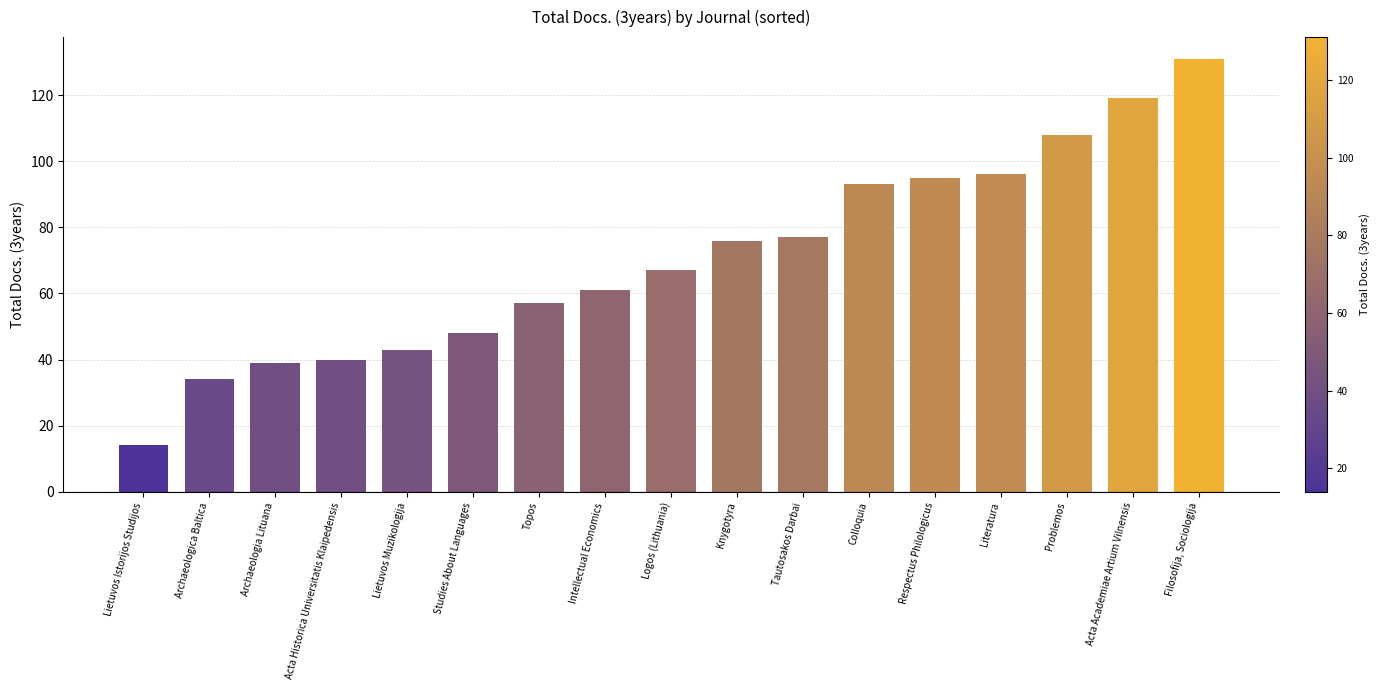

Approximately how many times larger is the value at Lietuvos Istorijos Studijos compared to Literatura?

0.1